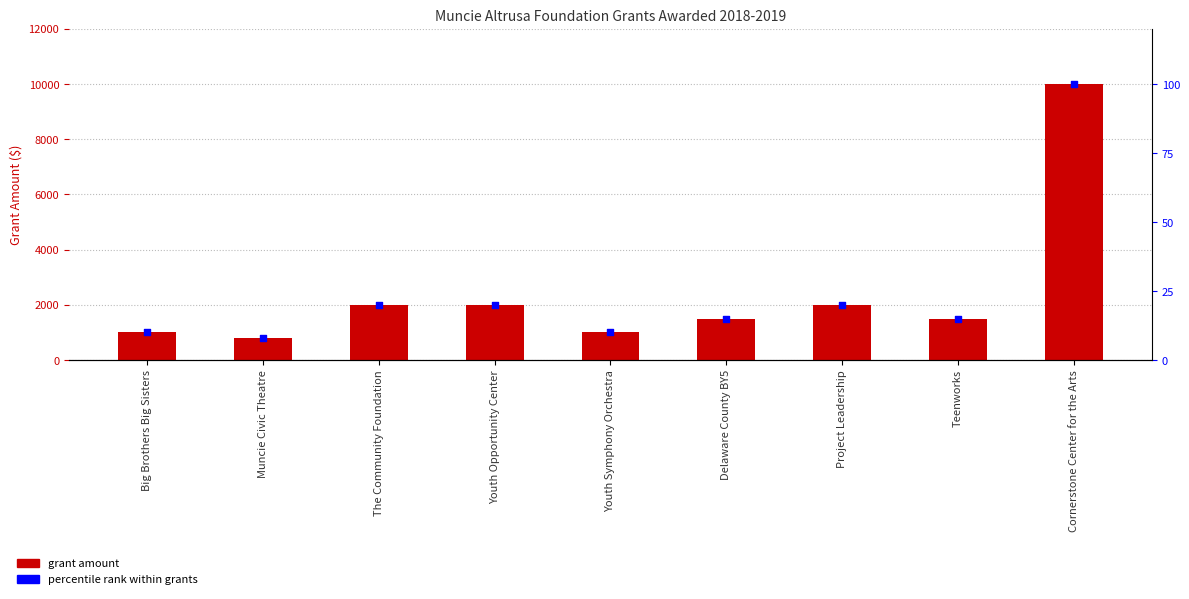

Which series has the largest total across all categories?

Grant Amount